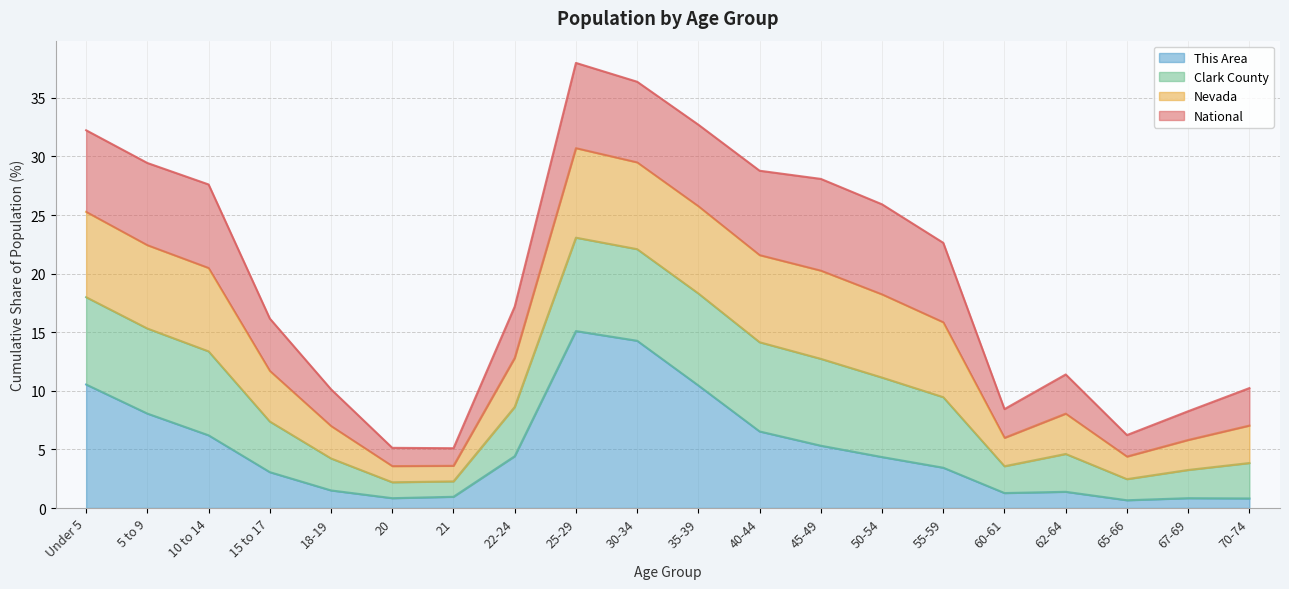

What is the highest value of the This Area series?

15.1